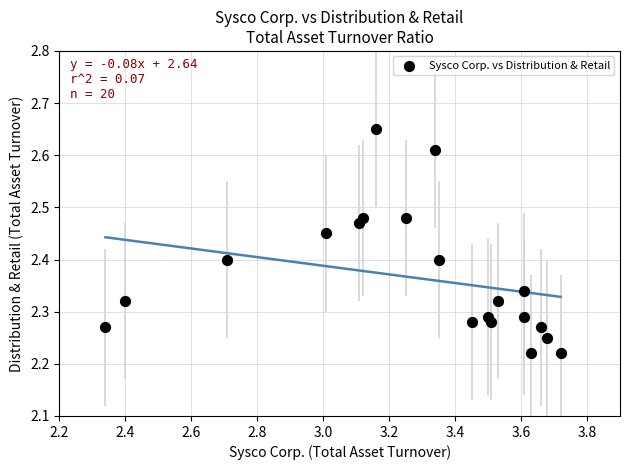

What is the range of X values (max minus min)?

1.4